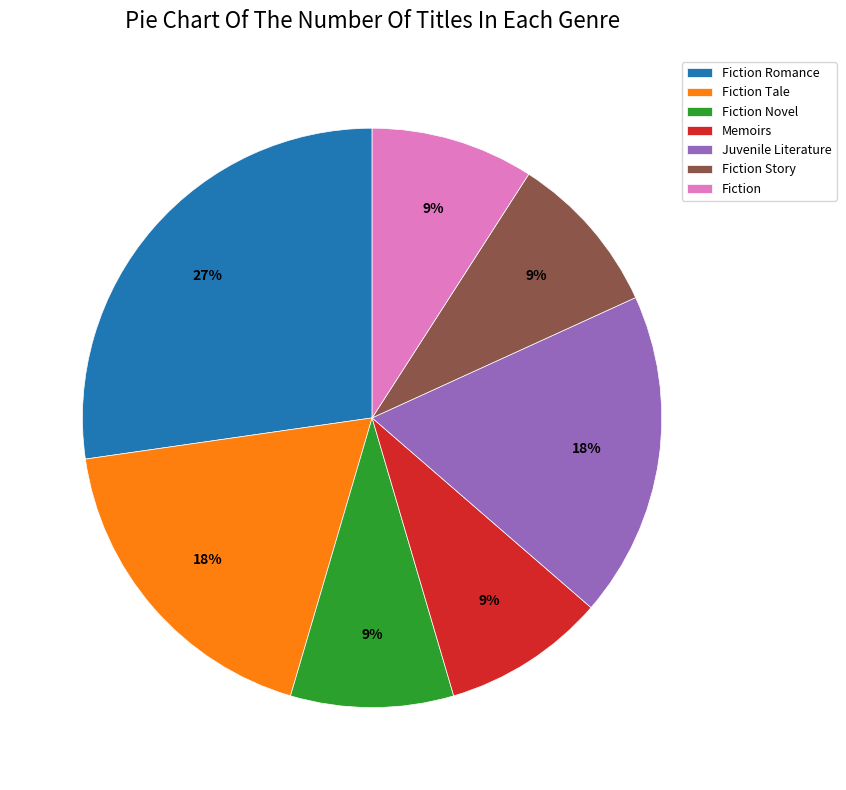

Is there any slice that represents more than half of the pie?

No